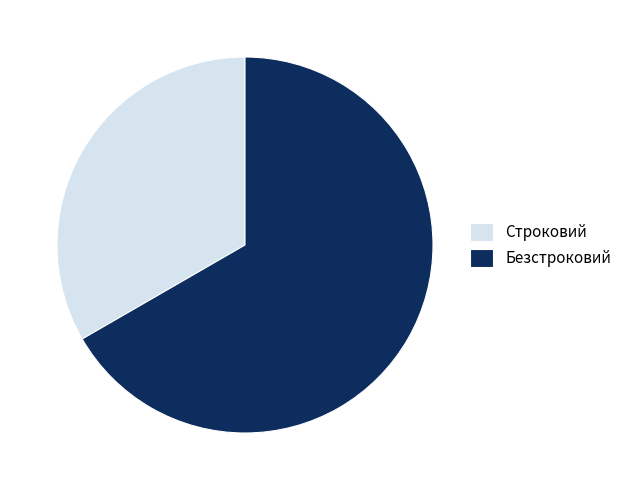

Combined, do Безстроковий and Строковий account for over 50%?

Yes